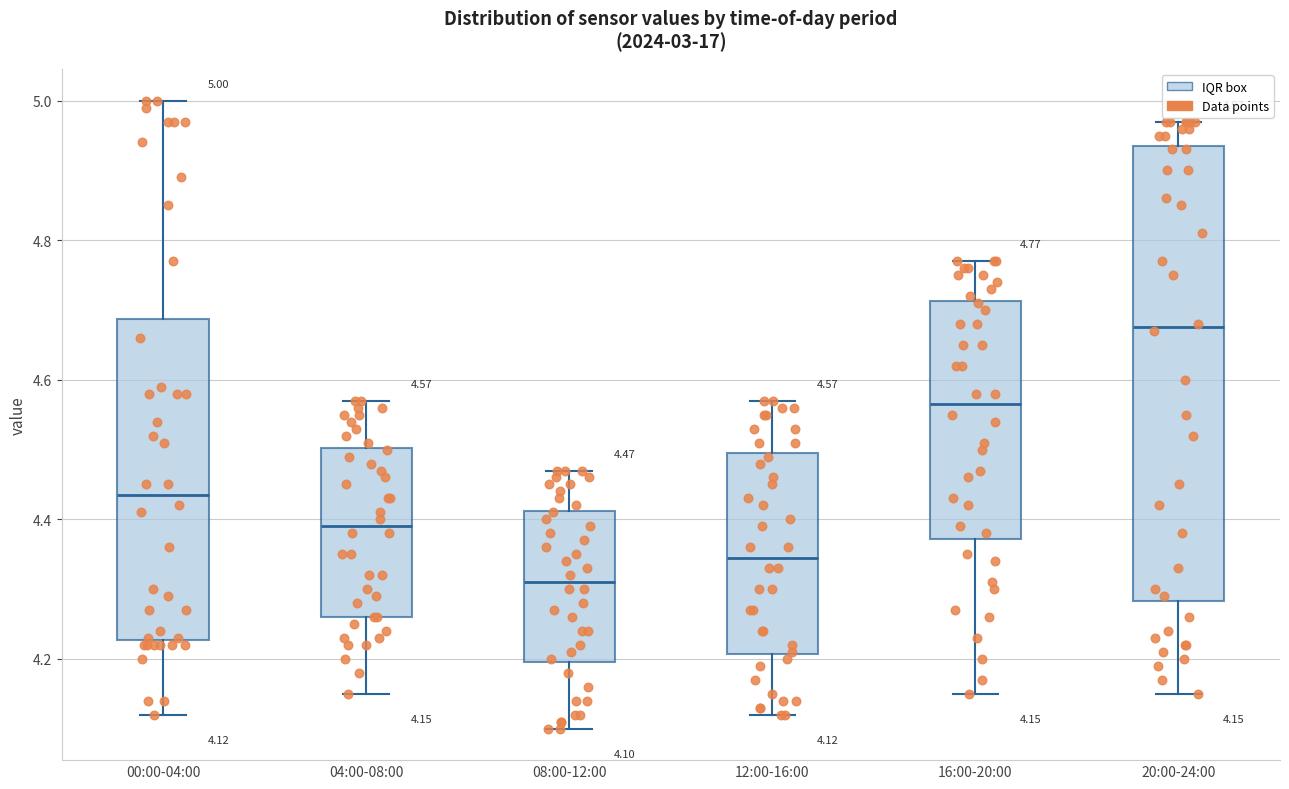

Which box has the highest median line?

20:00-24:00